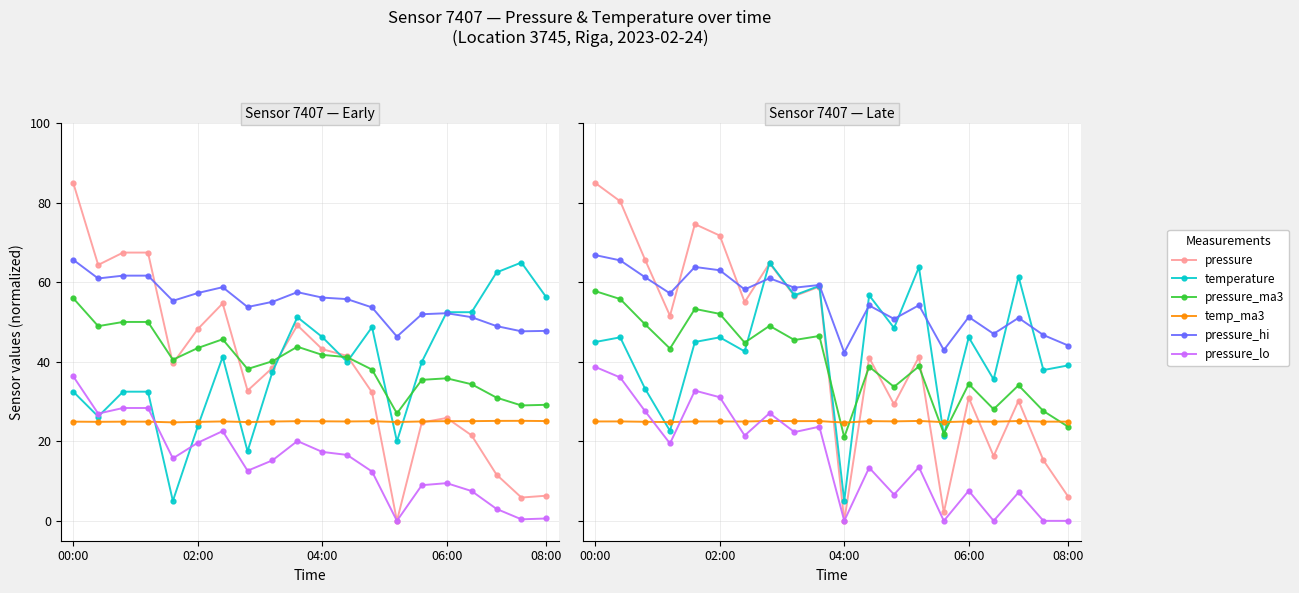

What value does the pressure series have at 16?

16.3